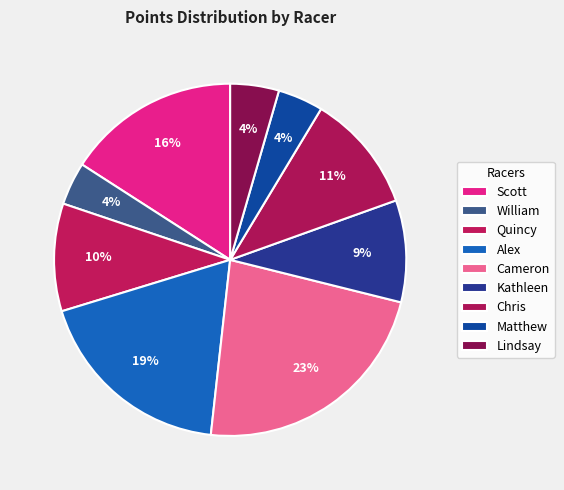

Count the number of slices in the pie.

9